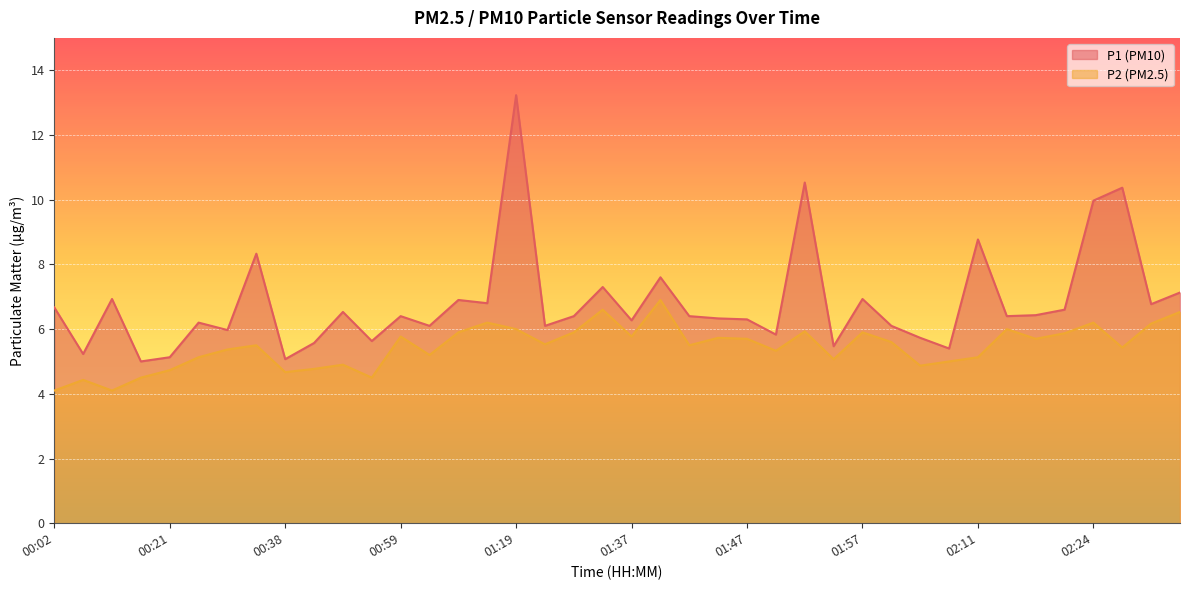

True or false: P2 has a value of 9.4 at 01:49.

False